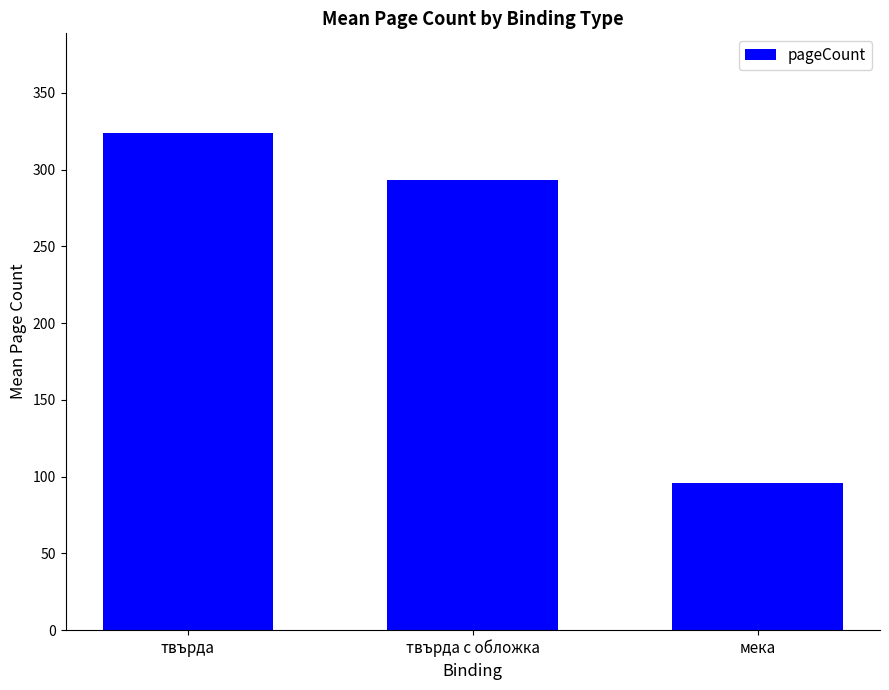

How many bars are there in total?

3